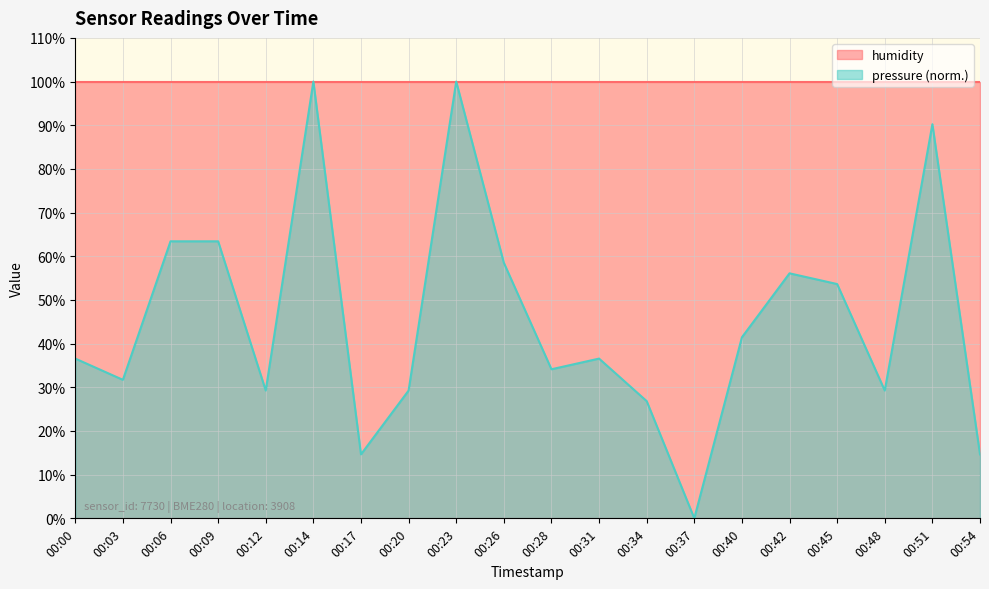

What is the value of the 4th point from the left?

63.4